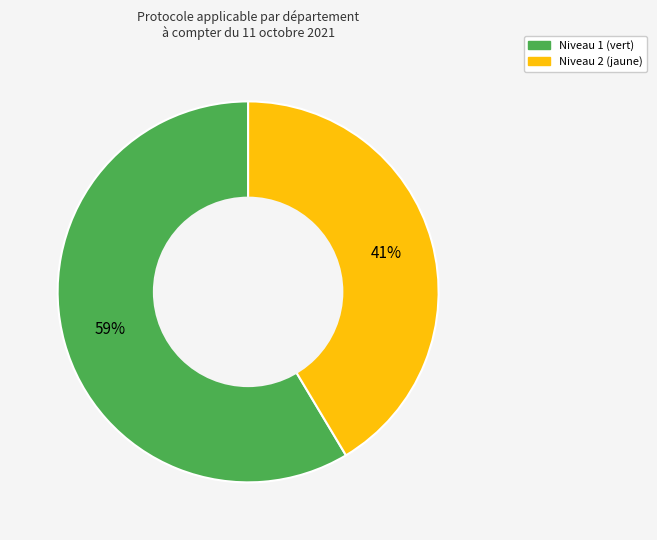

How many slices are in this pie chart?

2